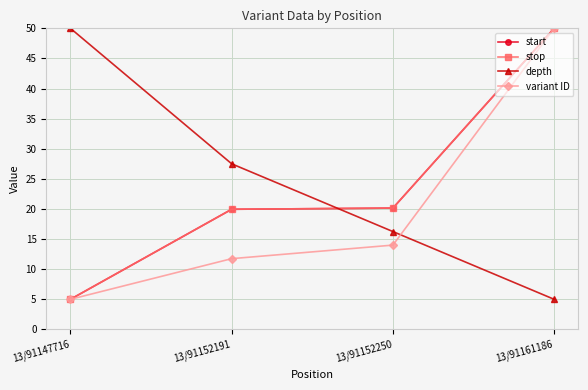

Which category has the highest value across all series?

13/91161186